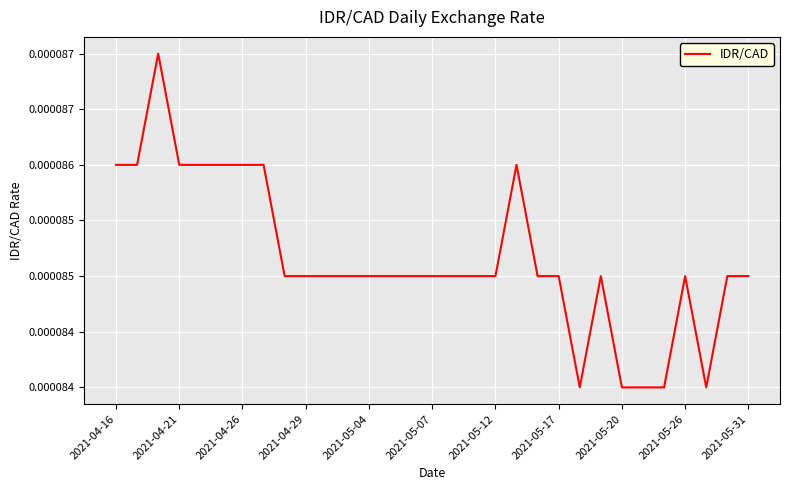

Where is the first local minimum?

22